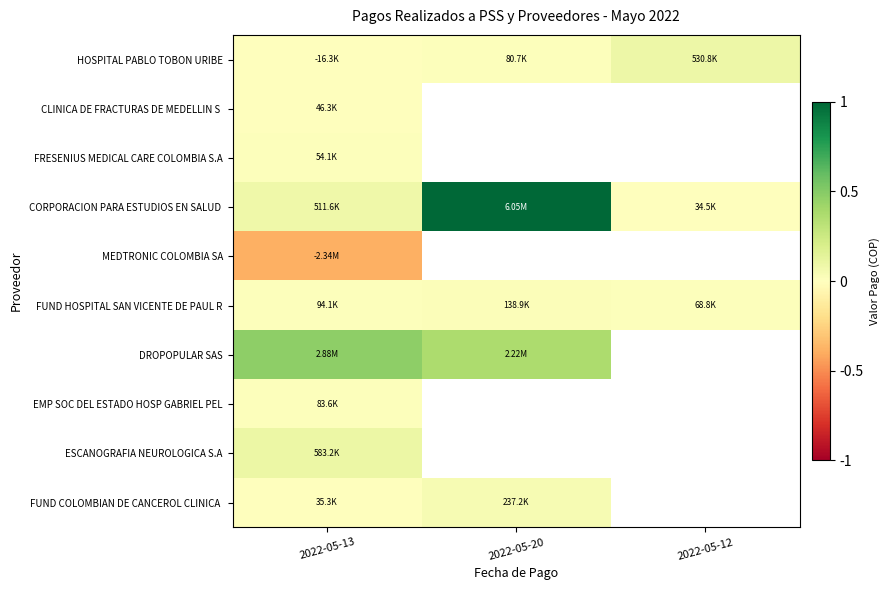

The value of CORPORACION PARA ESTUDIOS EN SALUD at 2022-05-12 is 34452.0. True or false?

True